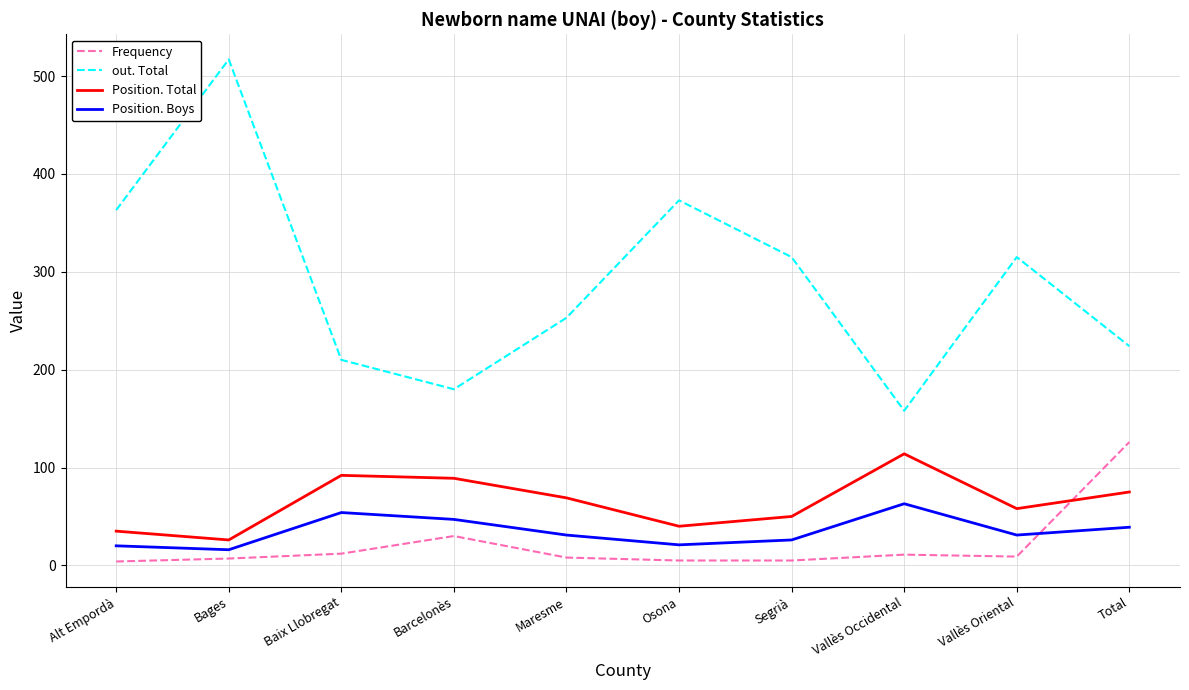

Which category has the highest value across all series?

Bages